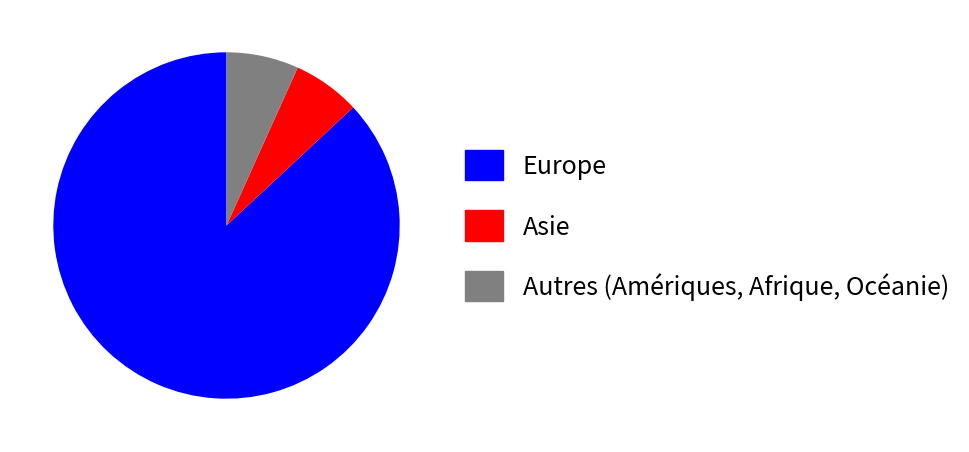

Which category accounts for the majority?

Europe